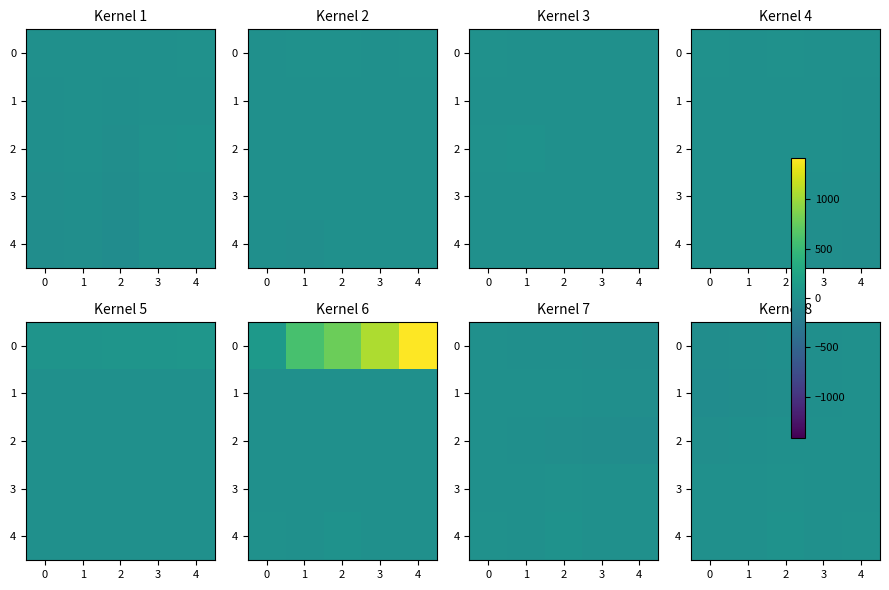

What is the difference between the second highest and minimum values in the 3 series?

8.1